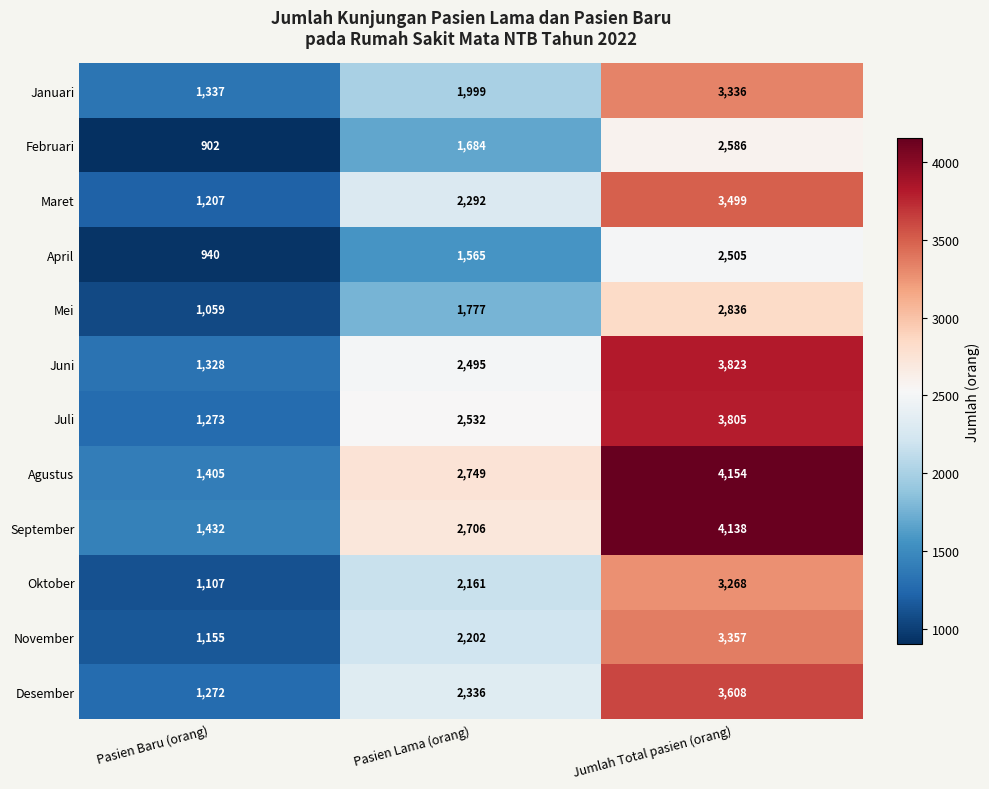

Which series has the widest spread of values?

Agustus